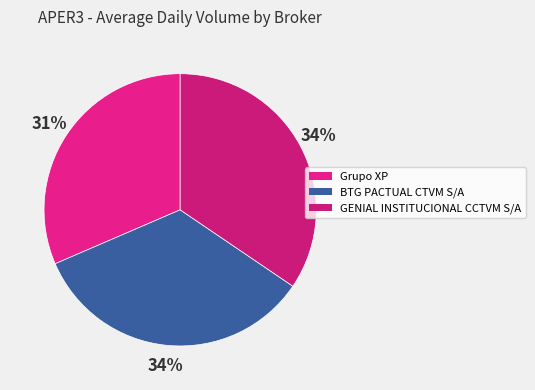

To the nearest percent, what percentage of the pie is BTG PACTUAL CTVM S/A?

34%